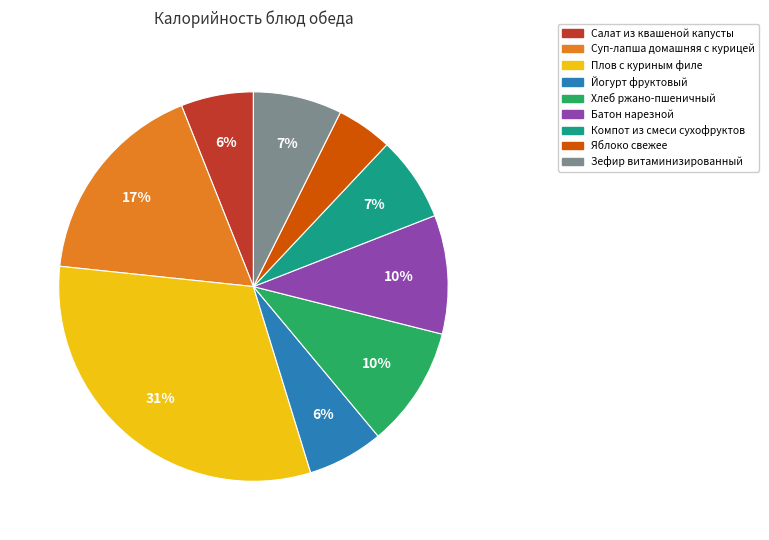

To the nearest percent, what portion does Яблоко свежее represent?

5%